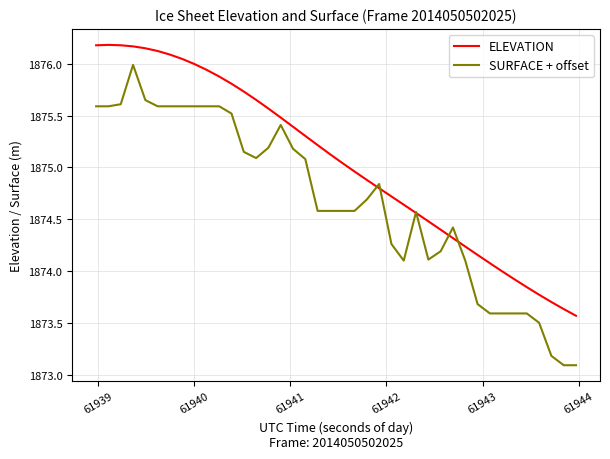

What is the smallest value displayed?

1873.1